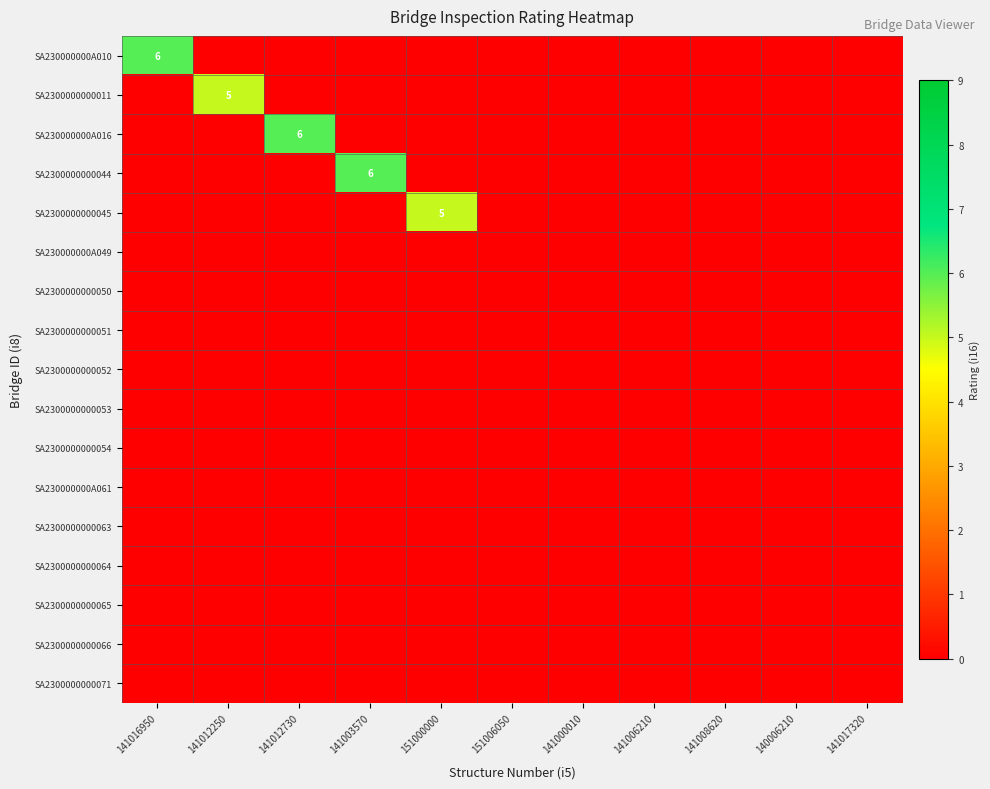

At which label is SA2300000000063 closest to 0?

141016950